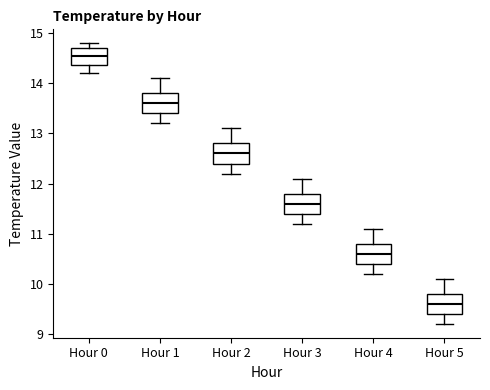

Reading left to right, read every box against the y-axis: the position of its median line, the range the box covers, and the ends of its whiskers. The values are not printed on the chart, so give them approximately, as read against the axis.

Hour 0: median 14.6, box 14.4 to 14.7, whiskers 14.2 to 14.8
Hour 1: median 13.6, box 13.4 to 13.8, whiskers 13.2 to 14.1
Hour 2: median 12.6, box 12.4 to 12.8, whiskers 12.2 to 13.1
Hour 3: median 11.6, box 11.4 to 11.8, whiskers 11.2 to 12.1
Hour 4: median 10.6, box 10.4 to 10.8, whiskers 10.2 to 11.1
Hour 5: median 9.6, box 9.4 to 9.8, whiskers 9.2 to 10.1